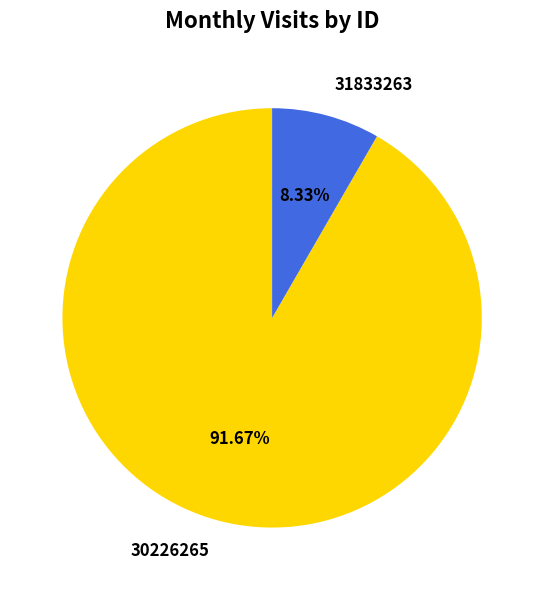

What is the smallest slice in the pie chart?

31833263